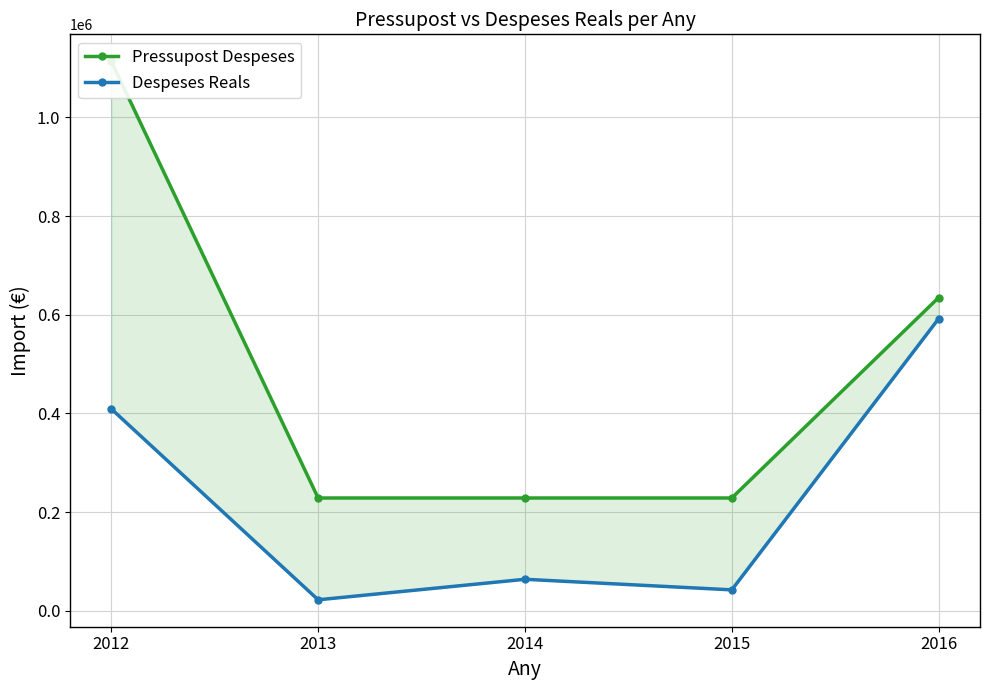

What is the sum of the Despeses Reals values at 2015 and 2014?

106593.1